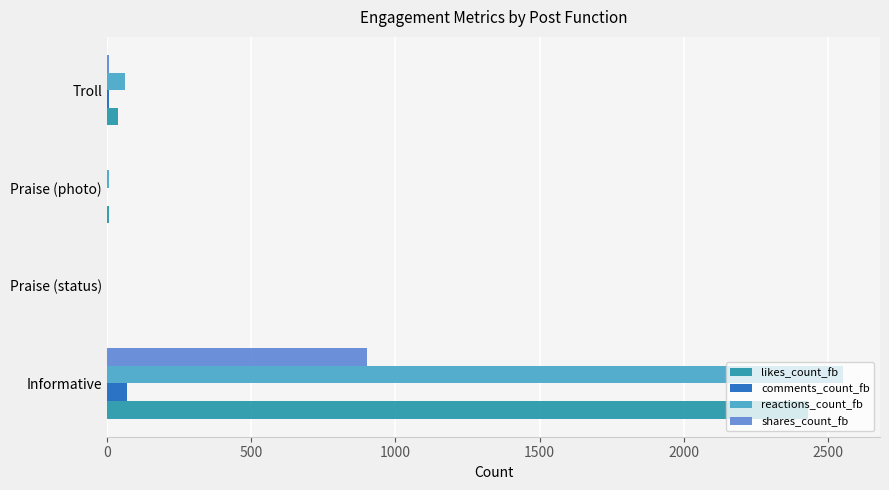

What are all the series names shown in the legend?

likes_count_fb, comments_count_fb, reactions_count_fb, shares_count_fb